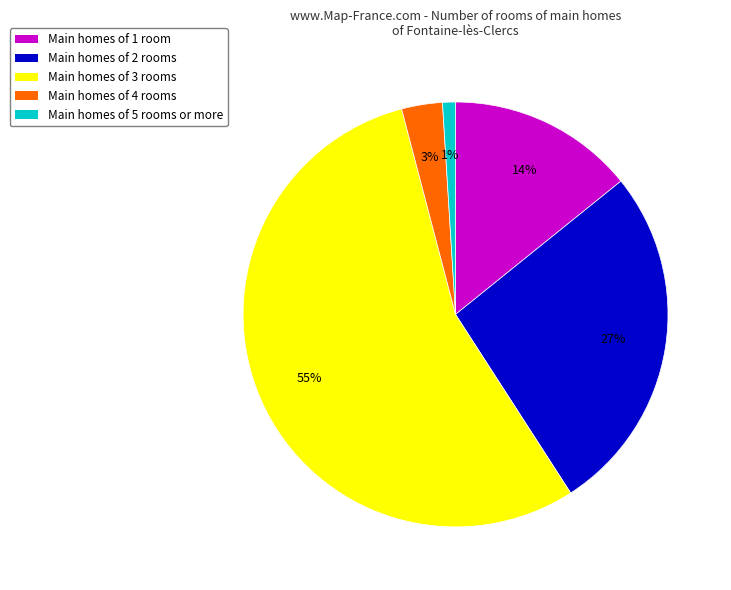

What is the largest slice in the pie chart?

Main homes of 3 rooms